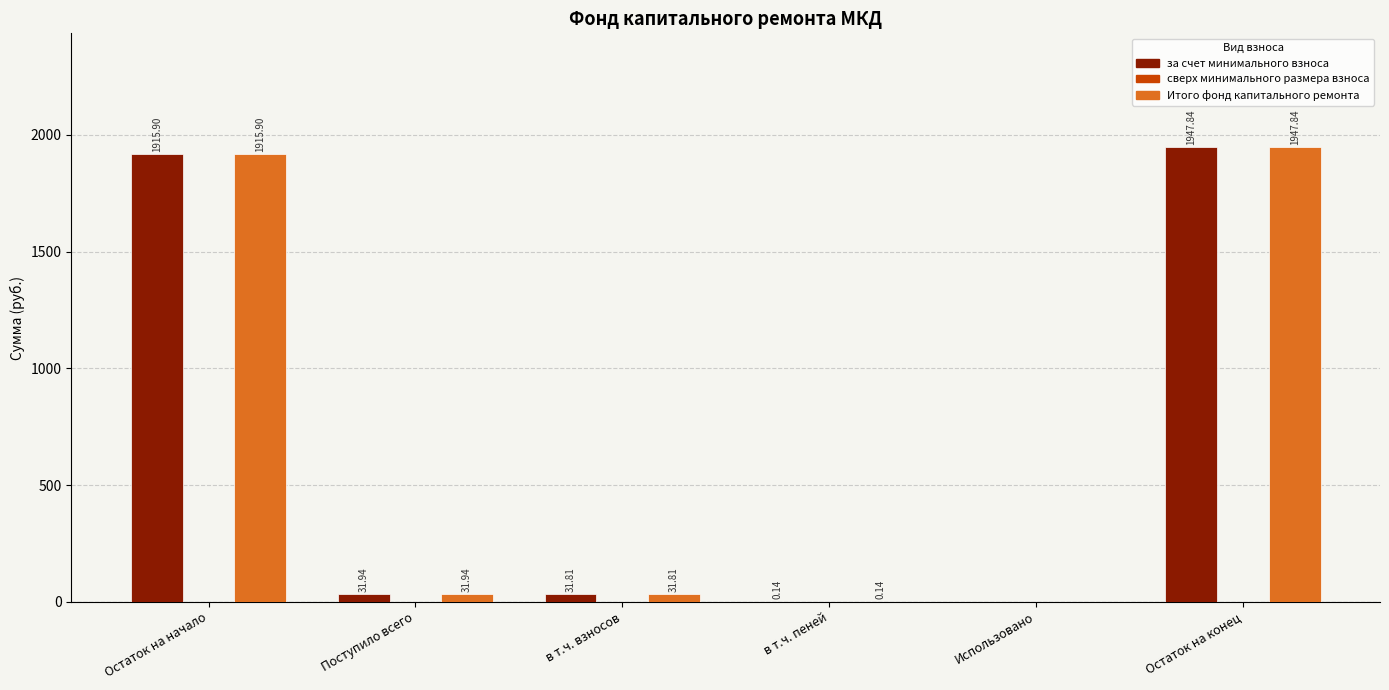

What is the total value across all series at Остаток на начало?

3831.8